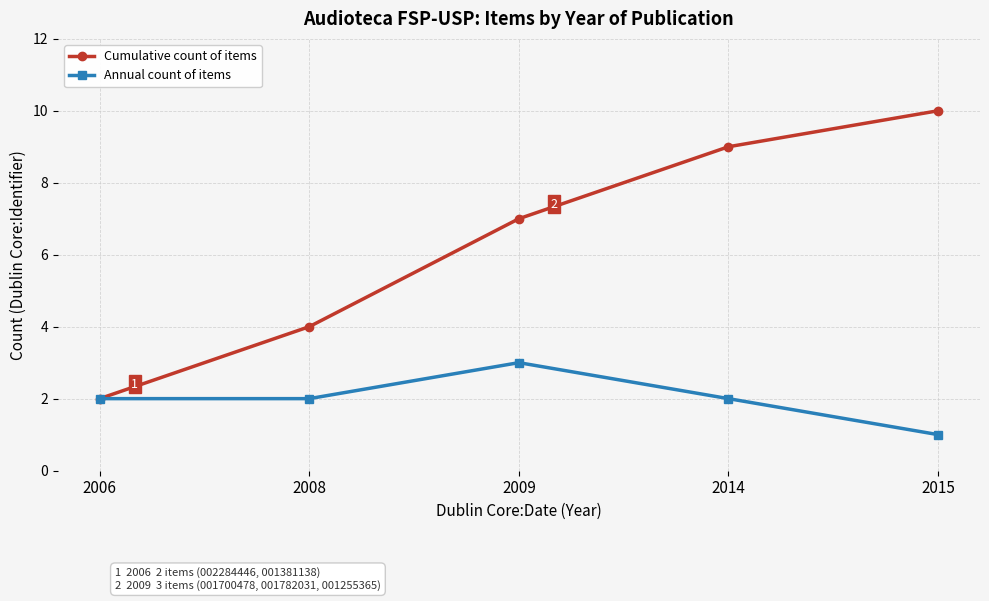

Read the Cumulative count of items value at 2009.

7